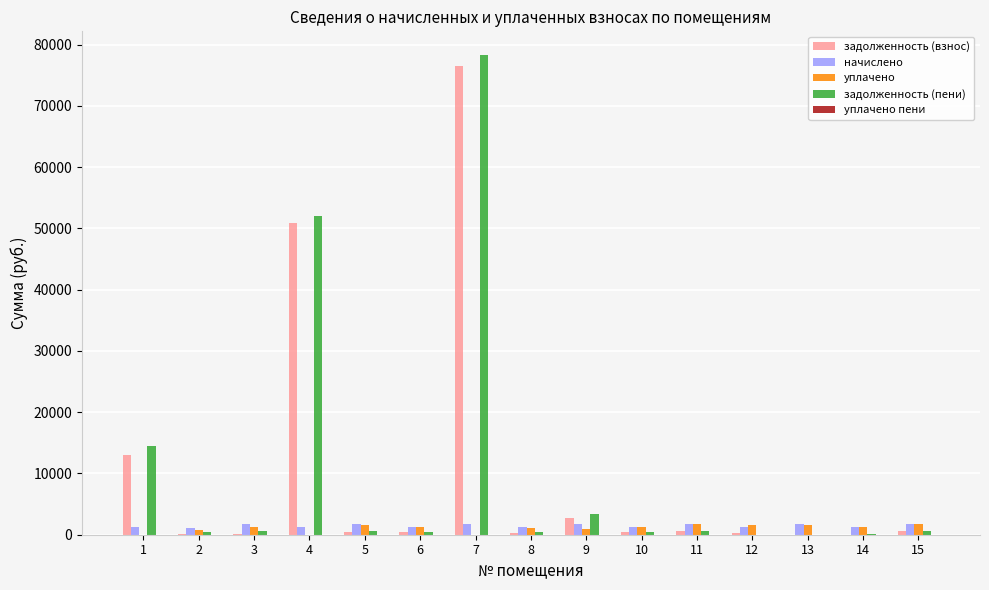

At which category is the sum across all series the highest?

7